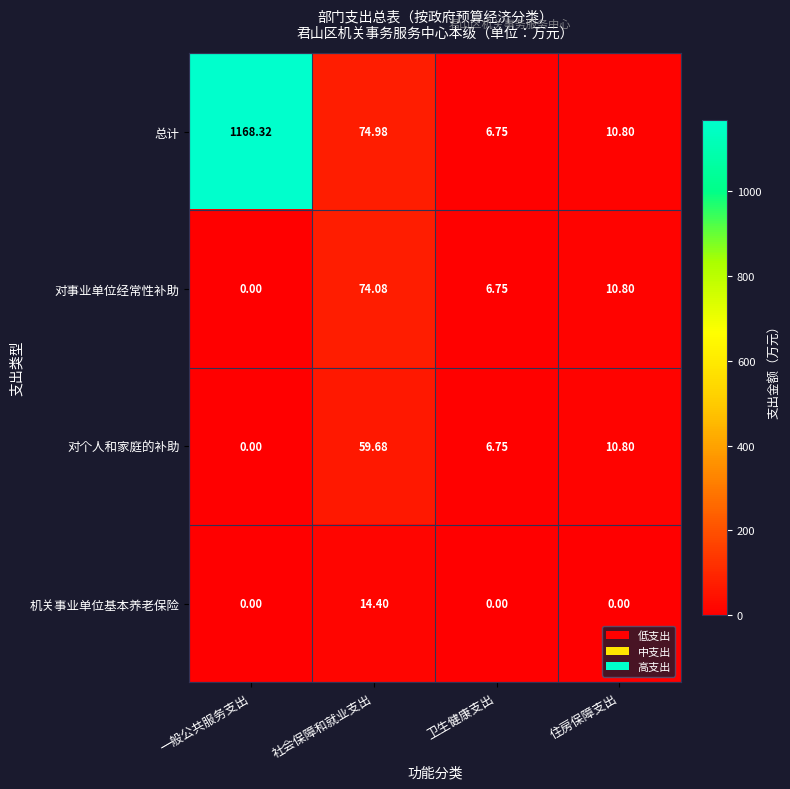

Which series changed the most between 一般公共服务支出 and 社会保障和就业支出?

总计